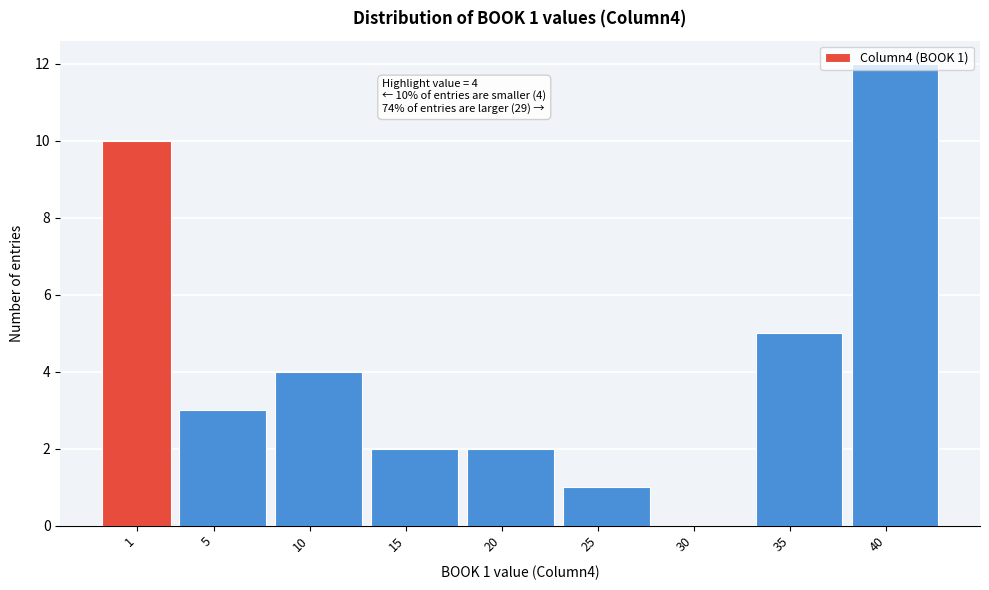

At which label is the value closest to 6?

35